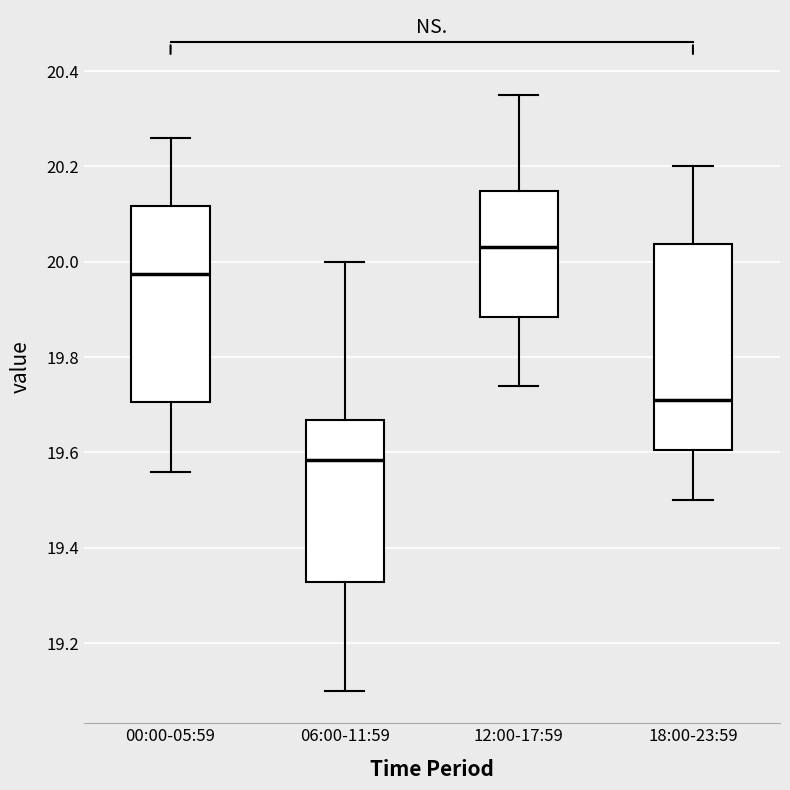

Where does the lower whisker of the box for 00:00-05:59 end on the y-axis? The values are not printed on the chart, so give them approximately, as read against the axis.

19.56